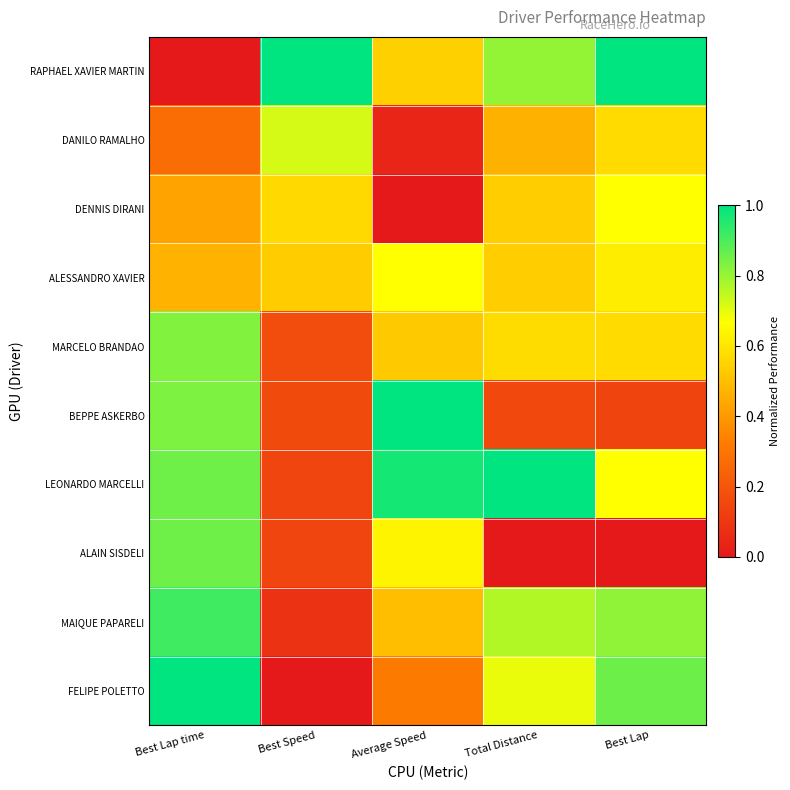

Reading right to left, extract all data points from this chart.

RAPHAEL XAVIER MARTIN: Best Lap=1.0	Total Distance=0.8	Average Speed=0.5	Best Speed=1.0	Best Lap time=0.0
DANILO RAMALHO: Best Lap=0.6	Total Distance=0.5	Average Speed=0.0	Best Speed=0.7	Best Lap time=0.3
DENNIS DIRANI: Best Lap=0.7	Total Distance=0.5	Average Speed=0.0	Best Speed=0.6	Best Lap time=0.4
ALESSANDRO XAVIER: Best Lap=0.6	Total Distance=0.5	Average Speed=0.7	Best Speed=0.5	Best Lap time=0.5
MARCELO BRANDAO: Best Lap=0.6	Total Distance=0.6	Average Speed=0.5	Best Speed=0.2	Best Lap time=0.8
BEPPE ASKERBO: Best Lap=0.1	Total Distance=0.2	Average Speed=1.0	Best Speed=0.2	Best Lap time=0.8
LEONARDO MARCELLI: Best Lap=0.7	Total Distance=1.0	Average Speed=1.0	Best Speed=0.1	Best Lap time=0.9
ALAIN SISDELI: Best Lap=0.0	Total Distance=0.0	Average Speed=0.6	Best Speed=0.1	Best Lap time=0.9
MAIQUE PAPARELI: Best Lap=0.8	Total Distance=0.8	Average Speed=0.5	Best Speed=0.1	Best Lap time=0.9
FELIPE POLETTO: Best Lap=0.9	Total Distance=0.7	Average Speed=0.3	Best Speed=0.0	Best Lap time=1.0